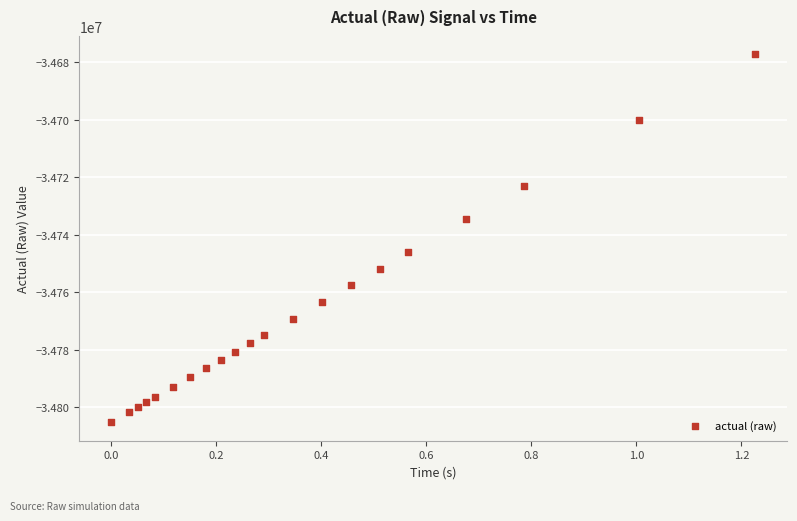

What is the range of X values (max minus min)?

1.2